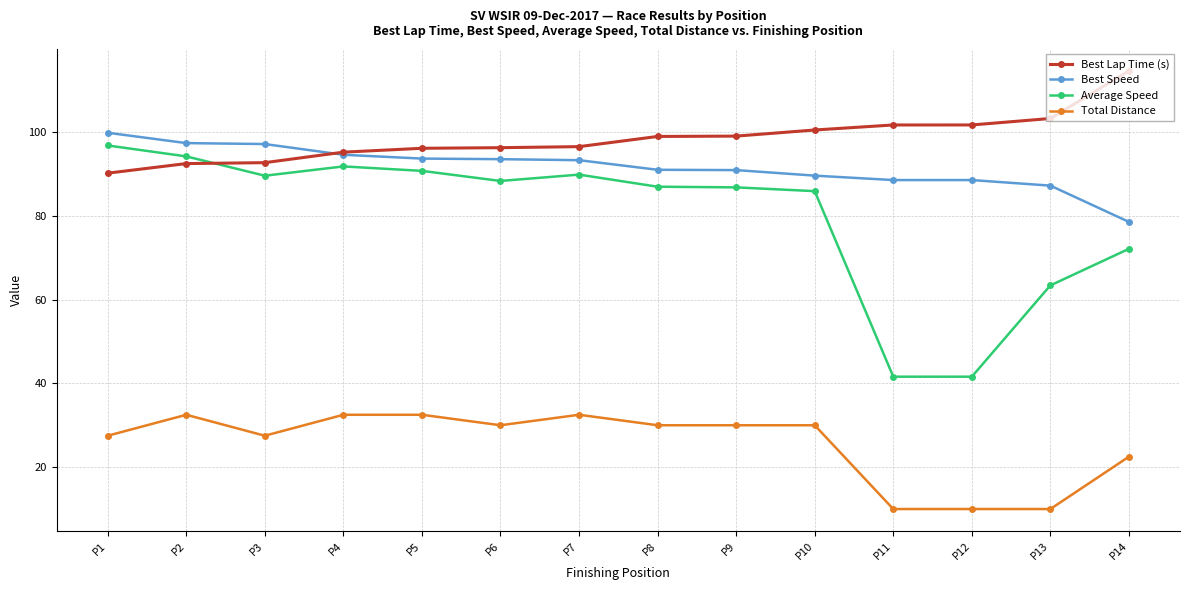

True or false: Total Distance and Best Speed cross at least once.

False